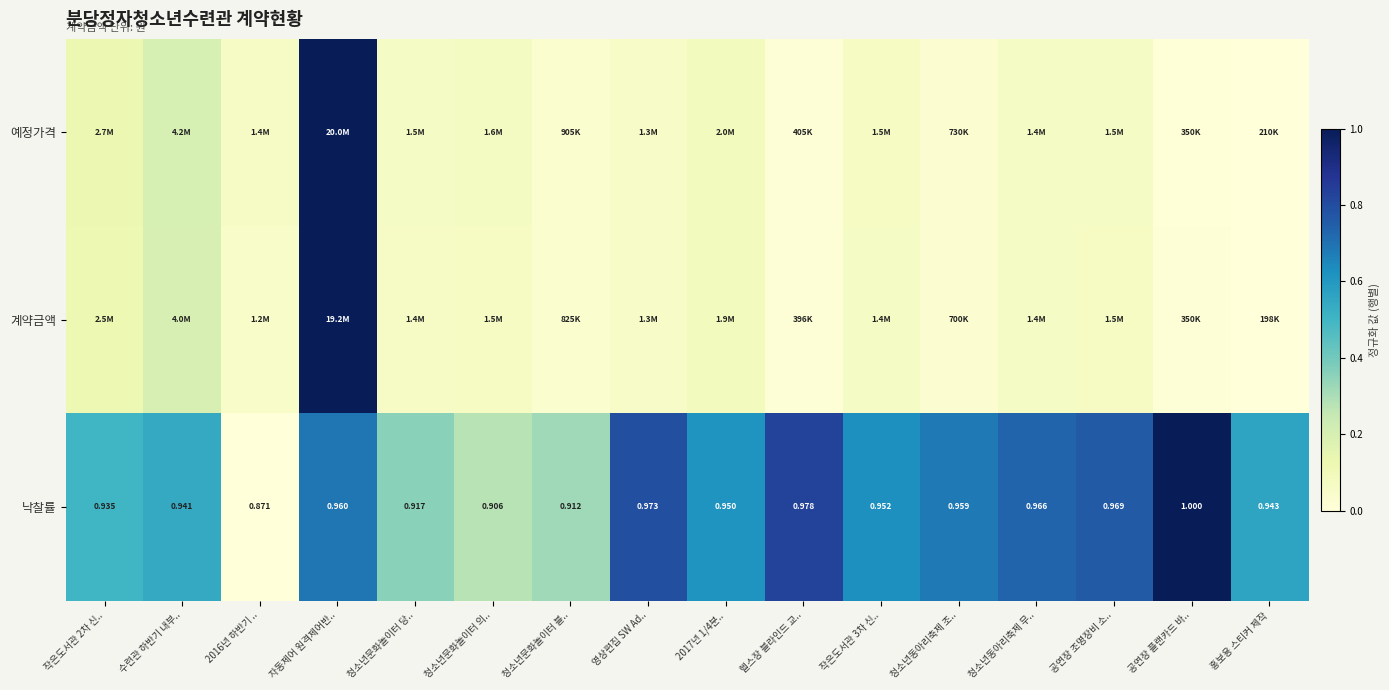

What is the greatest value displayed?

1.0